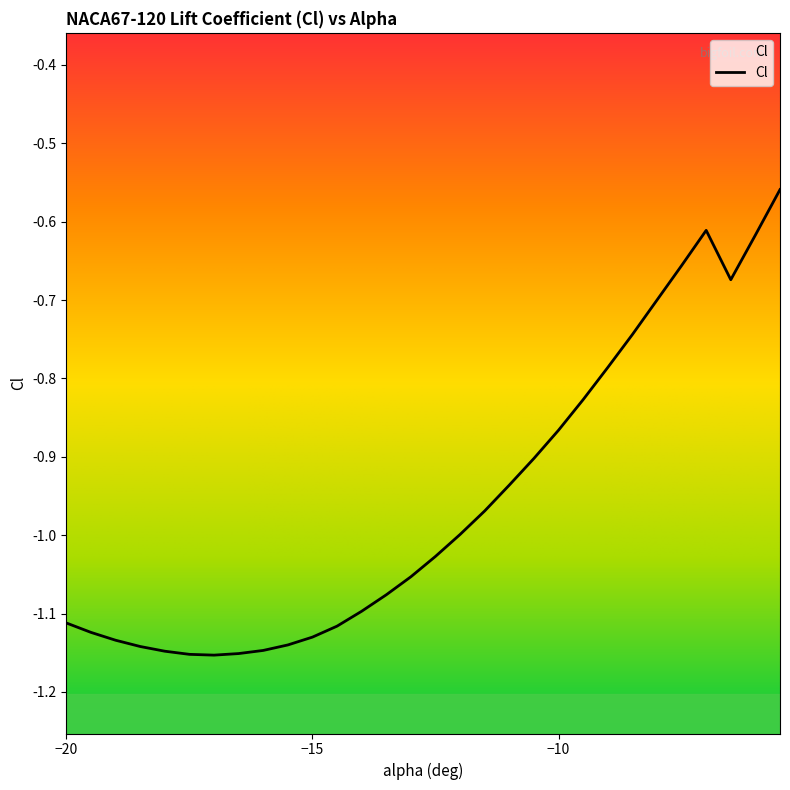

The chart shows a value of -1.7 at -12.5. True or false?

False